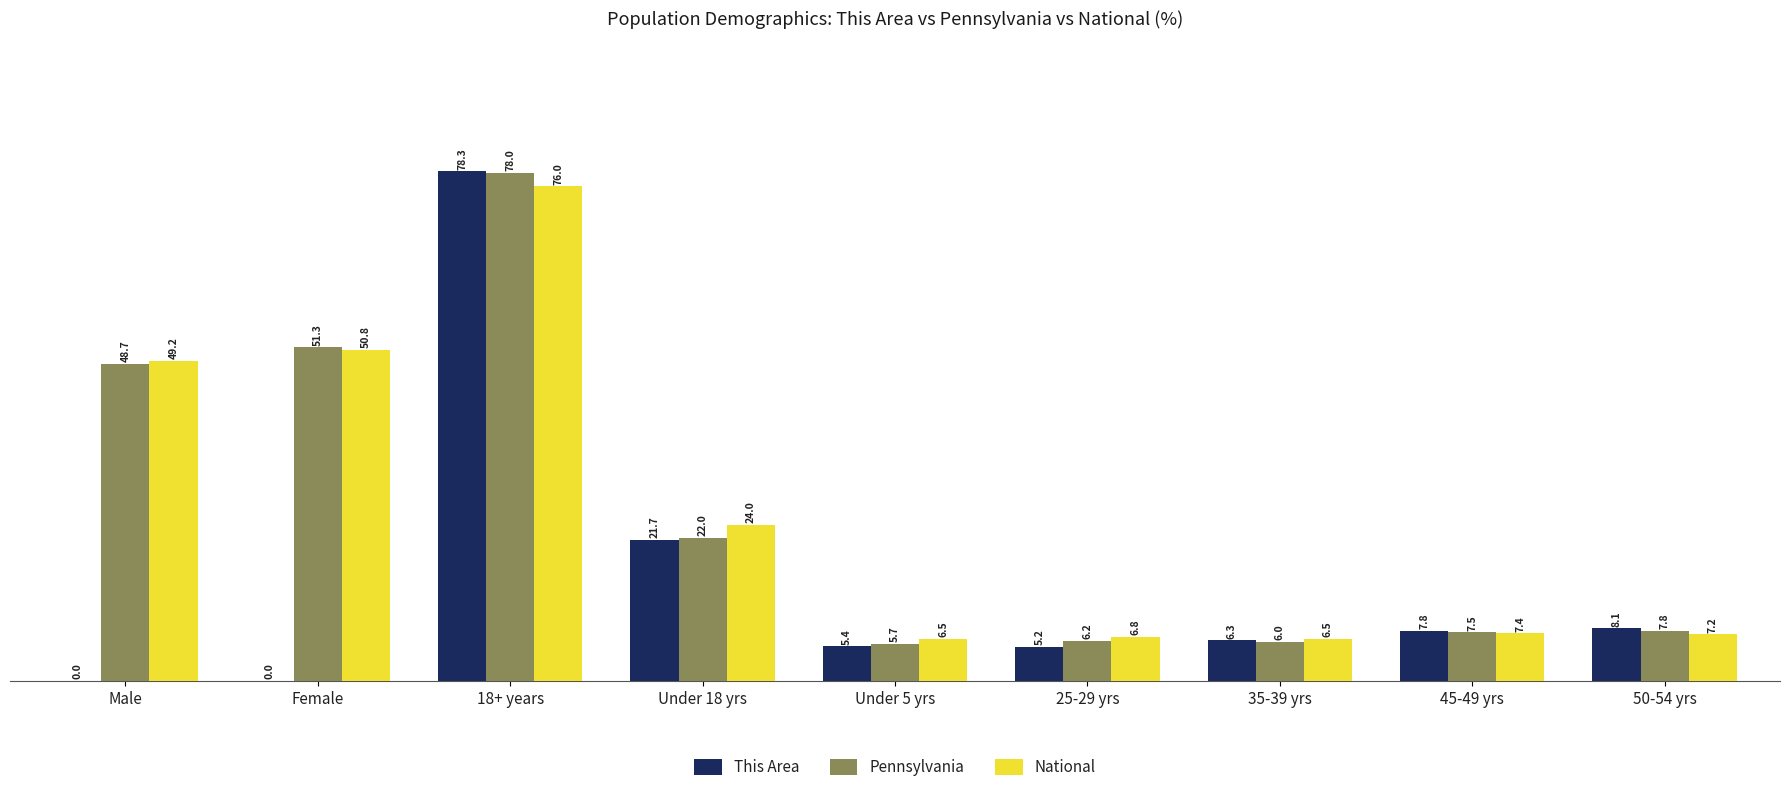

Which series changed the most between 25-29 yrs and 45-49 yrs?

This Area